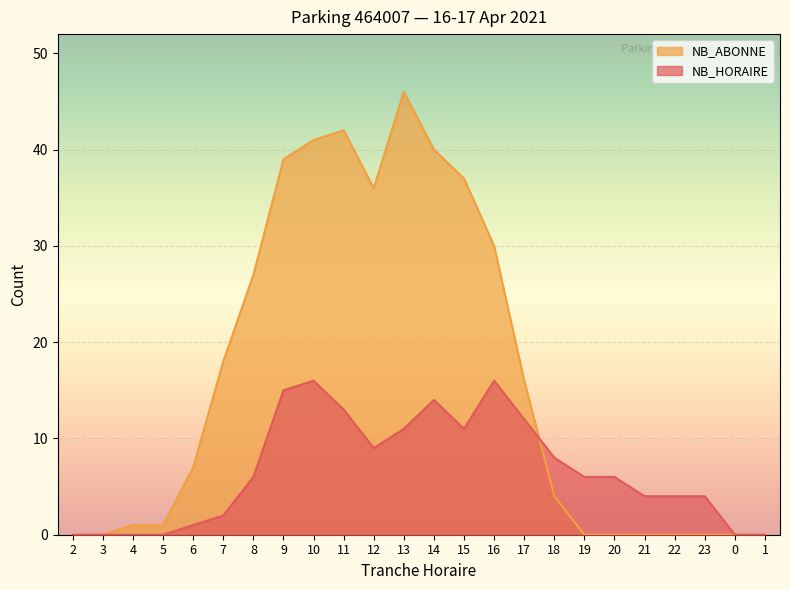

Which series has the largest range (max minus min)?

NB_ABONNE